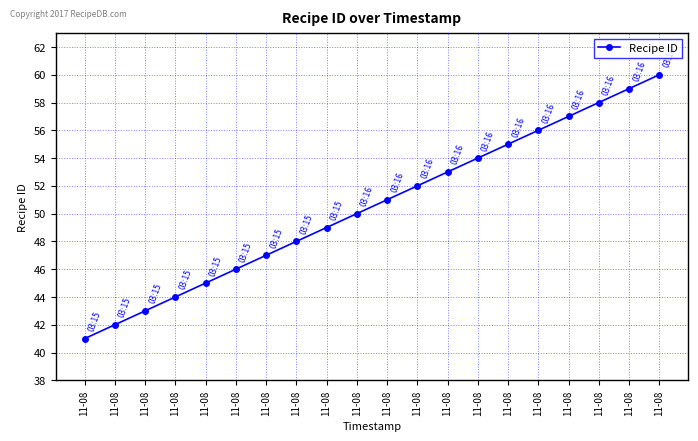

Is this an area chart (filled region under the line)?

No